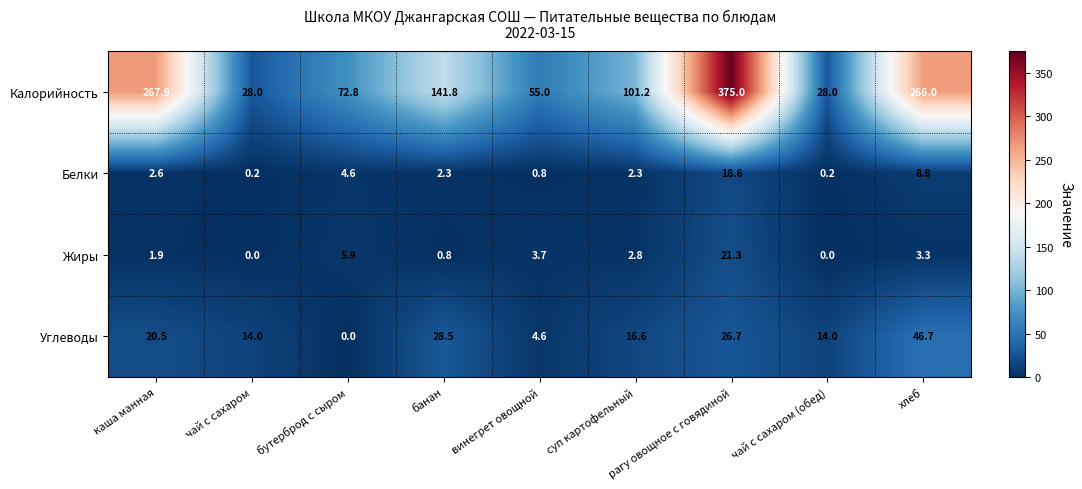

What is the average value of the Жиры series?

4.4